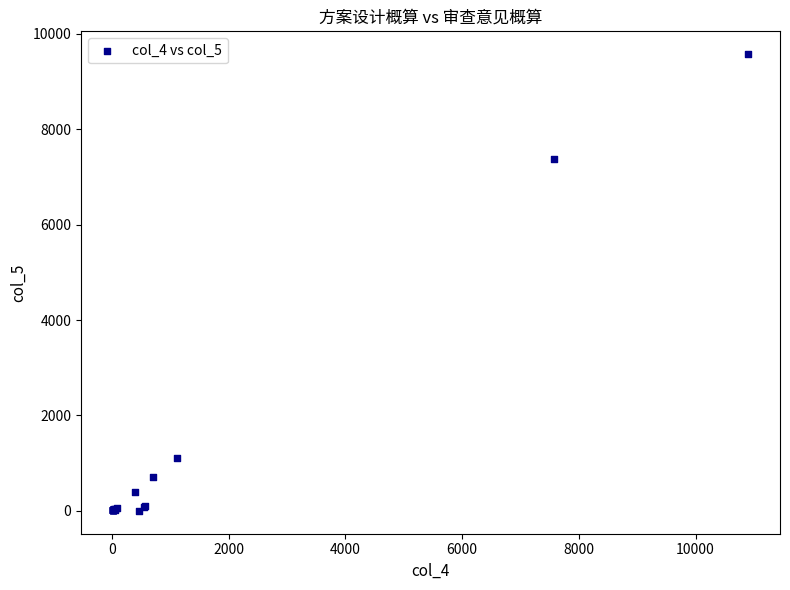

What Y value in the scatter plot is closest to 4786?

7377.6